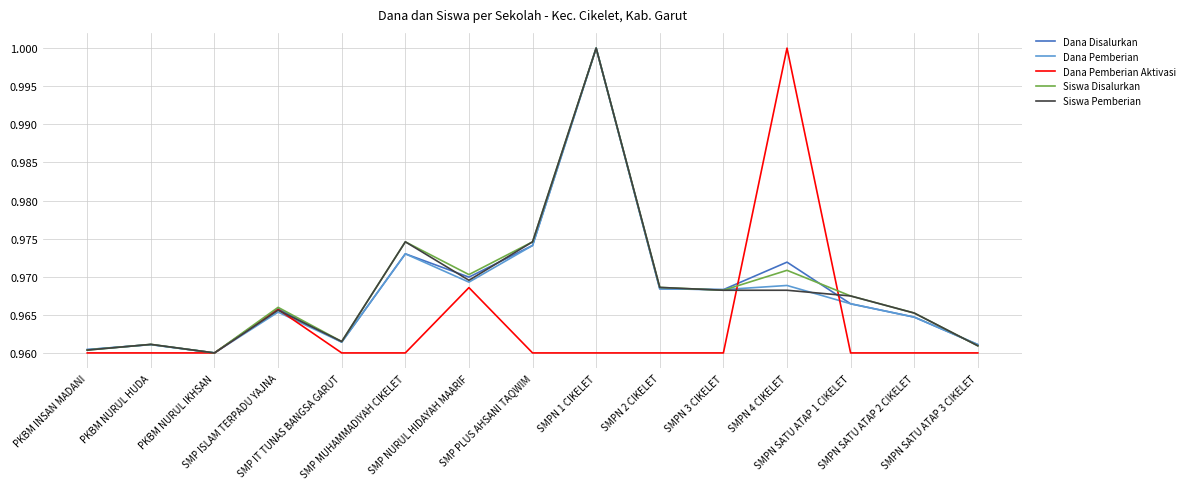

After their last crossing, which series has the higher values: Dana Pemberian Aktivasi or Siswa Pemberian?

Siswa Pemberian